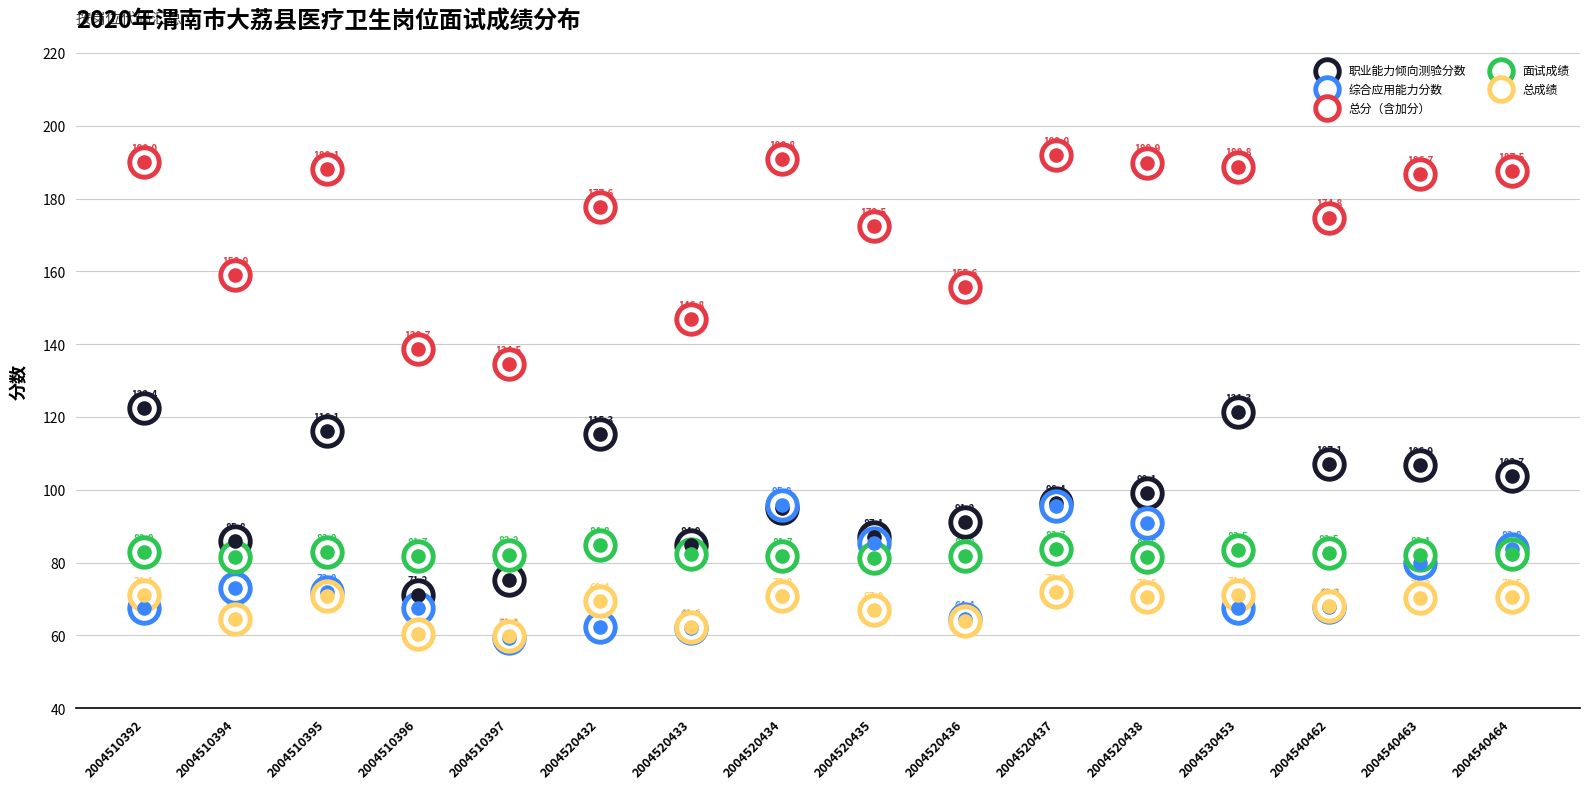

At which category is the sum across all series the highest?

2004520437